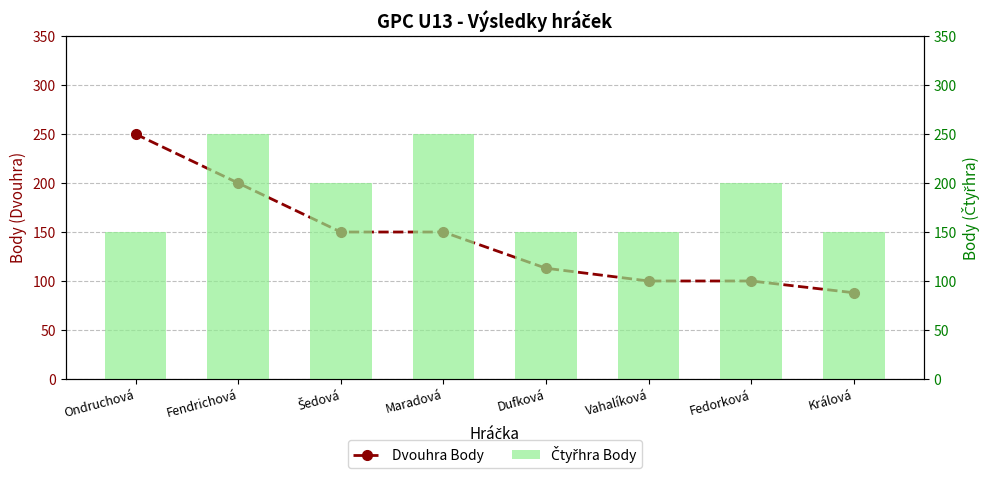

What position from the right is Králová?

1